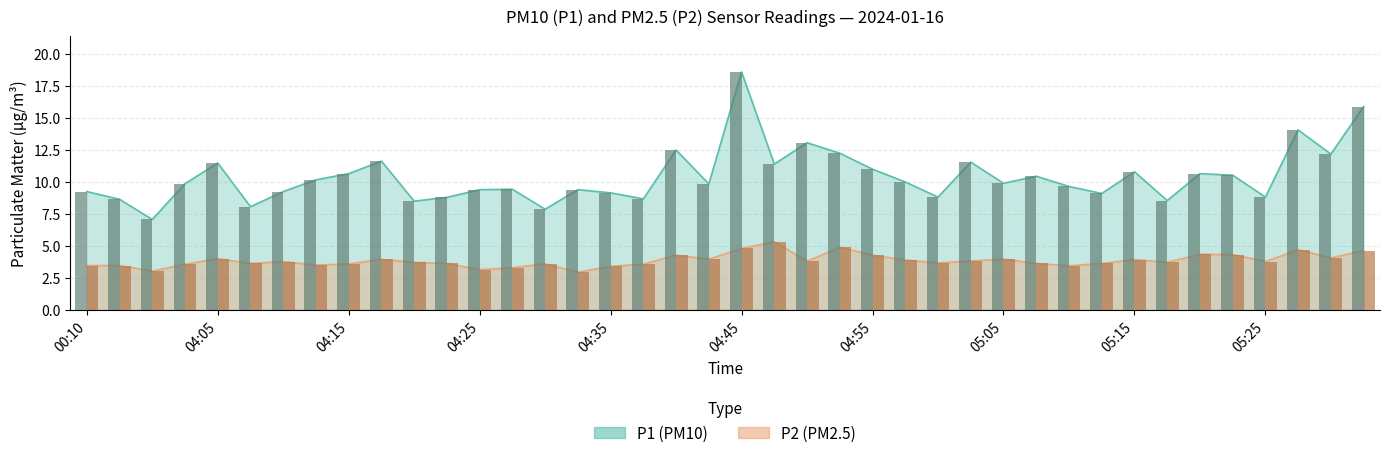

What is the label of the 19th bar from the left?

04:40